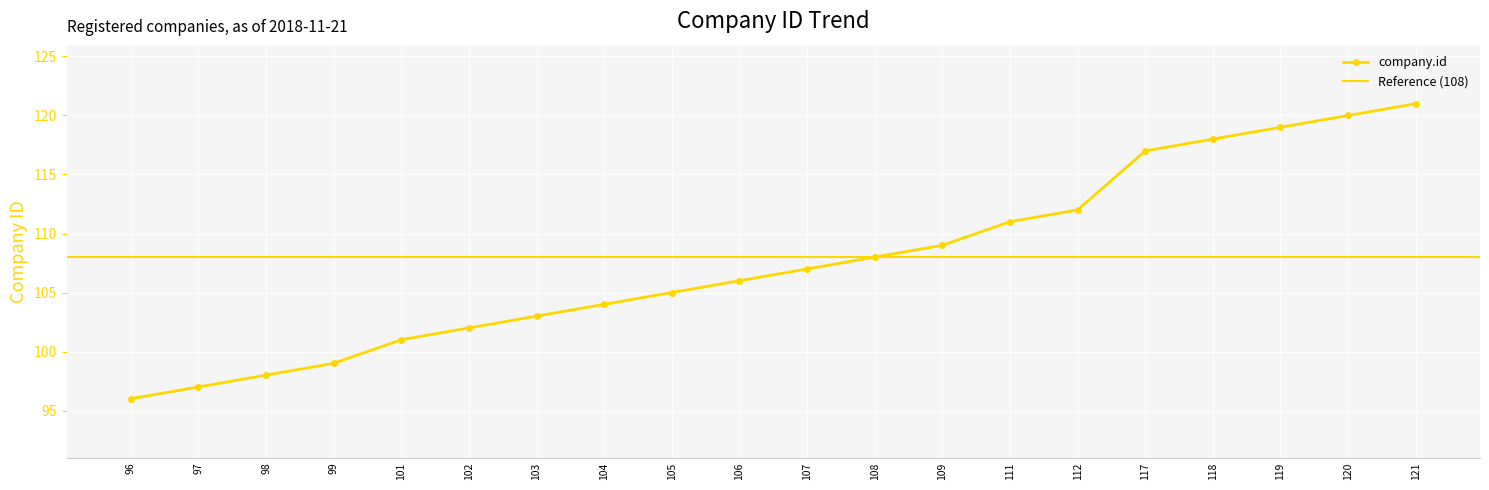

Does the chart display data point markers on the line(s)?

Yes